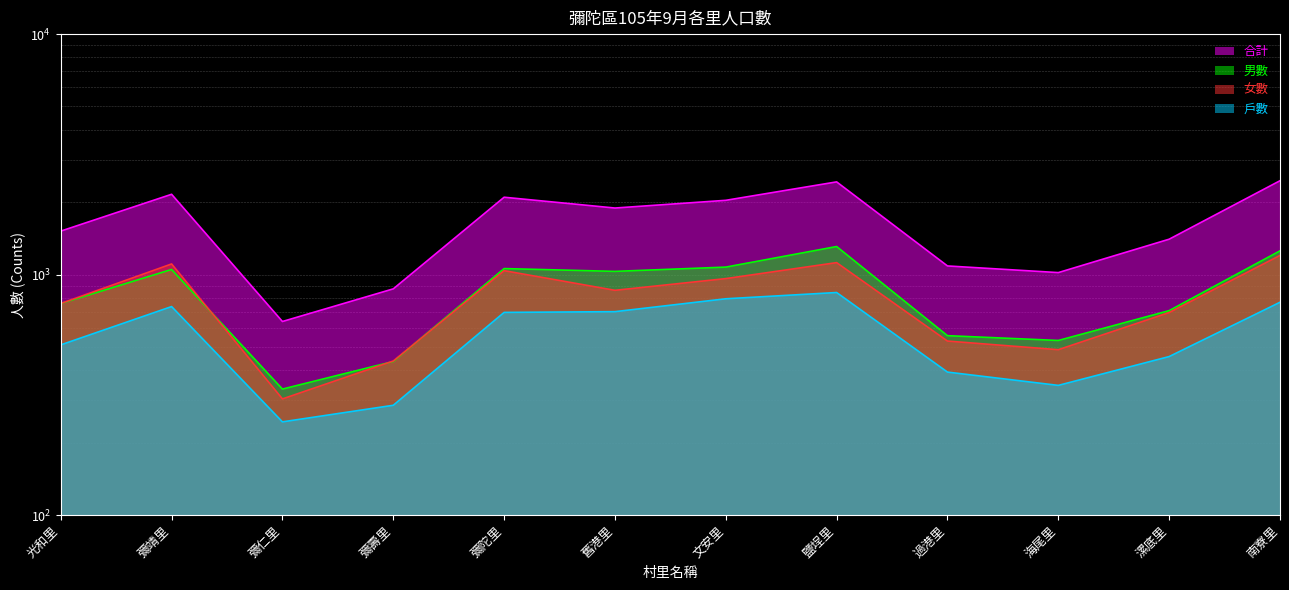

What are all the series names shown in the legend?

戶數, 男數, 女數, 合計